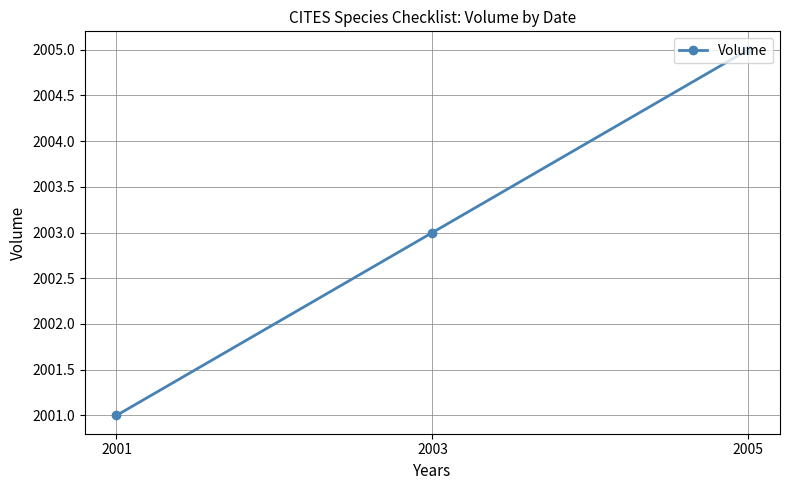

Approximately how many times larger is the value at 2001 compared to 2003?

1.0